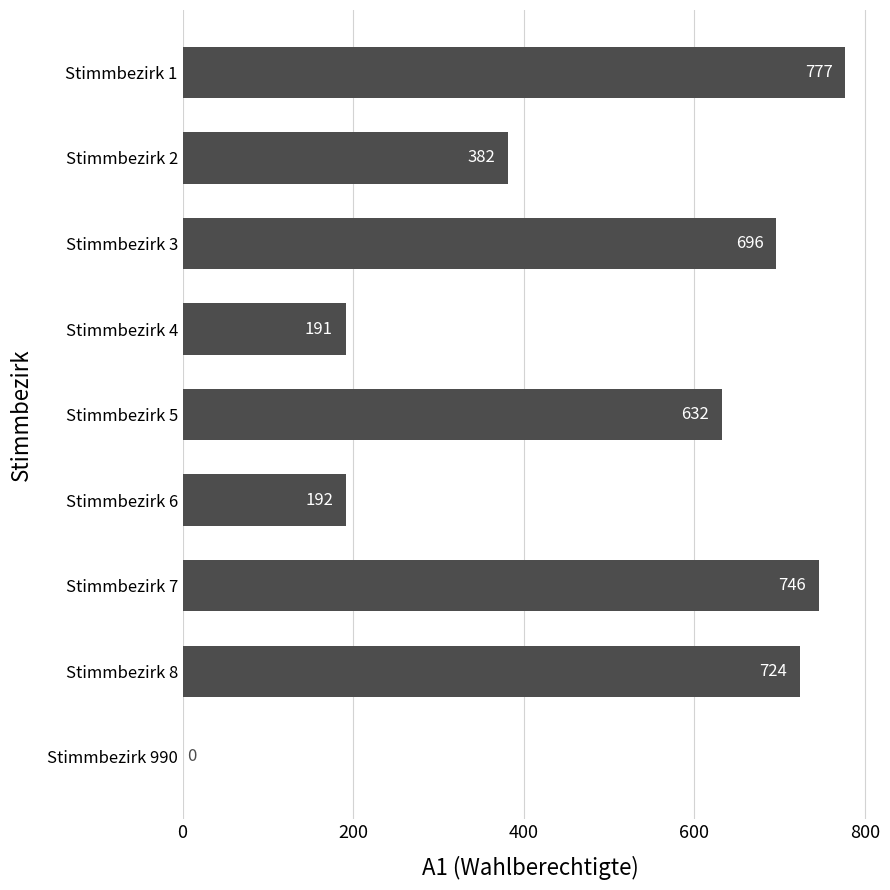

What is the change in value from Stimmbezirk 6 to Stimmbezirk 7?

+554